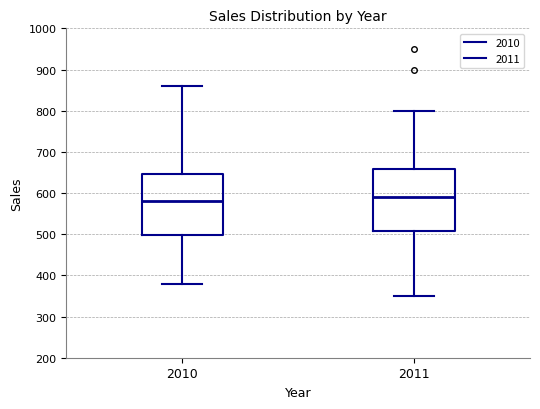

Reading left to right, transcribe this box plot: for each box, give where its median line is, the range the box spans, and where its two whiskers end, as read against the y-axis. The values are not printed on the chart, so give them approximately, as read against the axis.

2010: median 580, box 500 to 650, whiskers 380 to 860
2011: median 590, box 510 to 660, whiskers 350 to 800